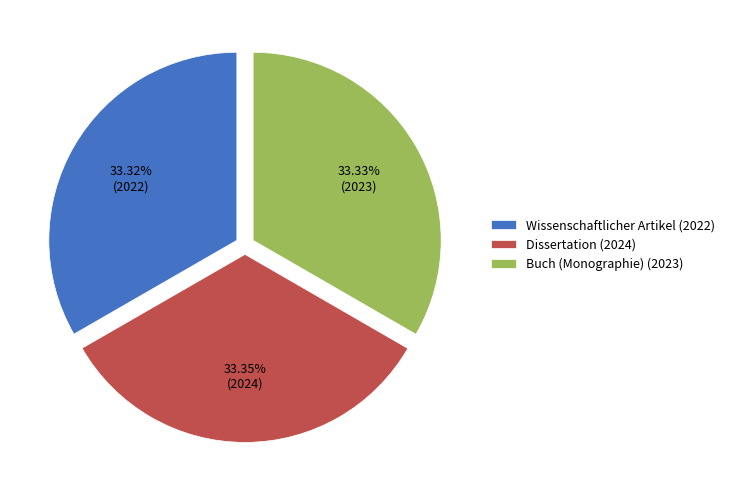

Approximately how many times larger is the value at Wissenschaftlicher Artikel (2022) compared to Dissertation (2024)?

1.0